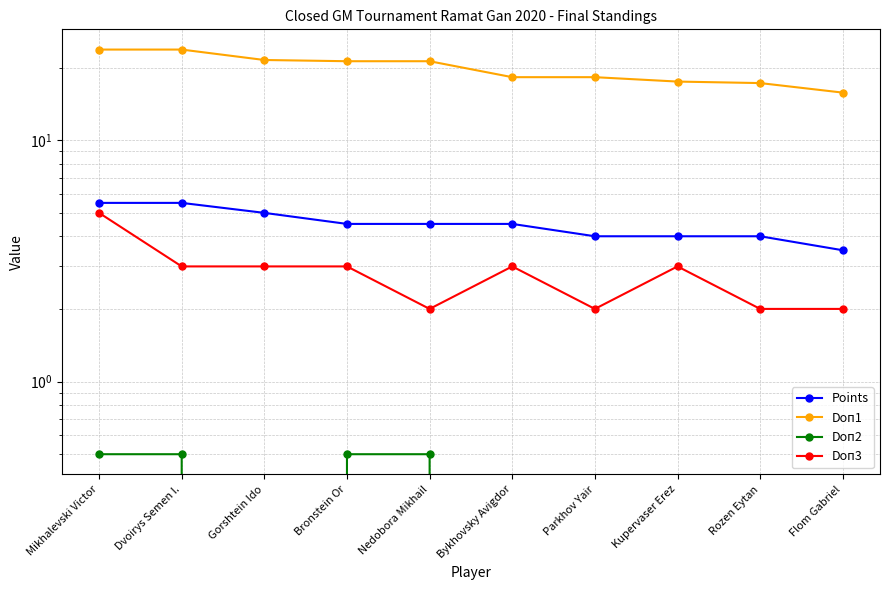

What is the label of the 3rd point from the right?

Kupervaser Erez